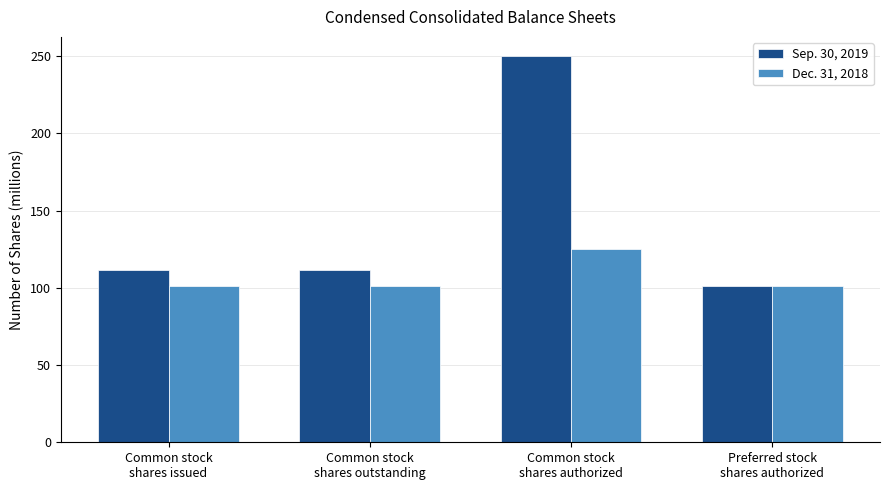

Reading left to right, extract all data points from this chart.

Sep. 30, 2019: 111.3	111.3	250.0	101.2
Dec. 31, 2018: 101.2	101.2	125.0	101.2